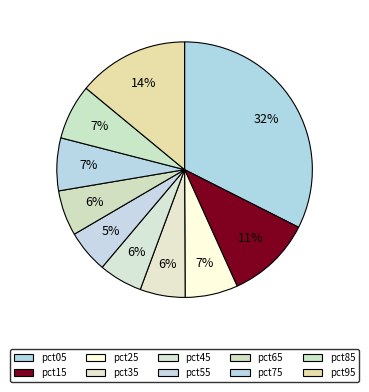

True or false: pct35 accounts for 1% of the total.

False